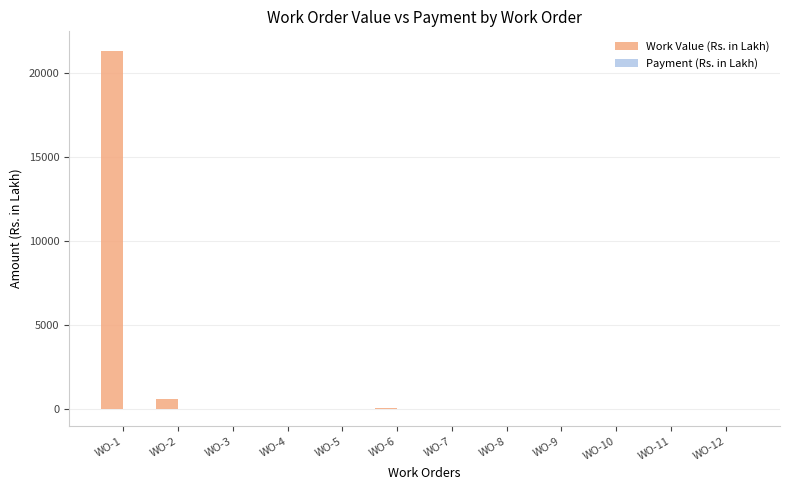

The Work Value (Rs. in Lakh) series shows 9.1 at WO-12. True or false?

True